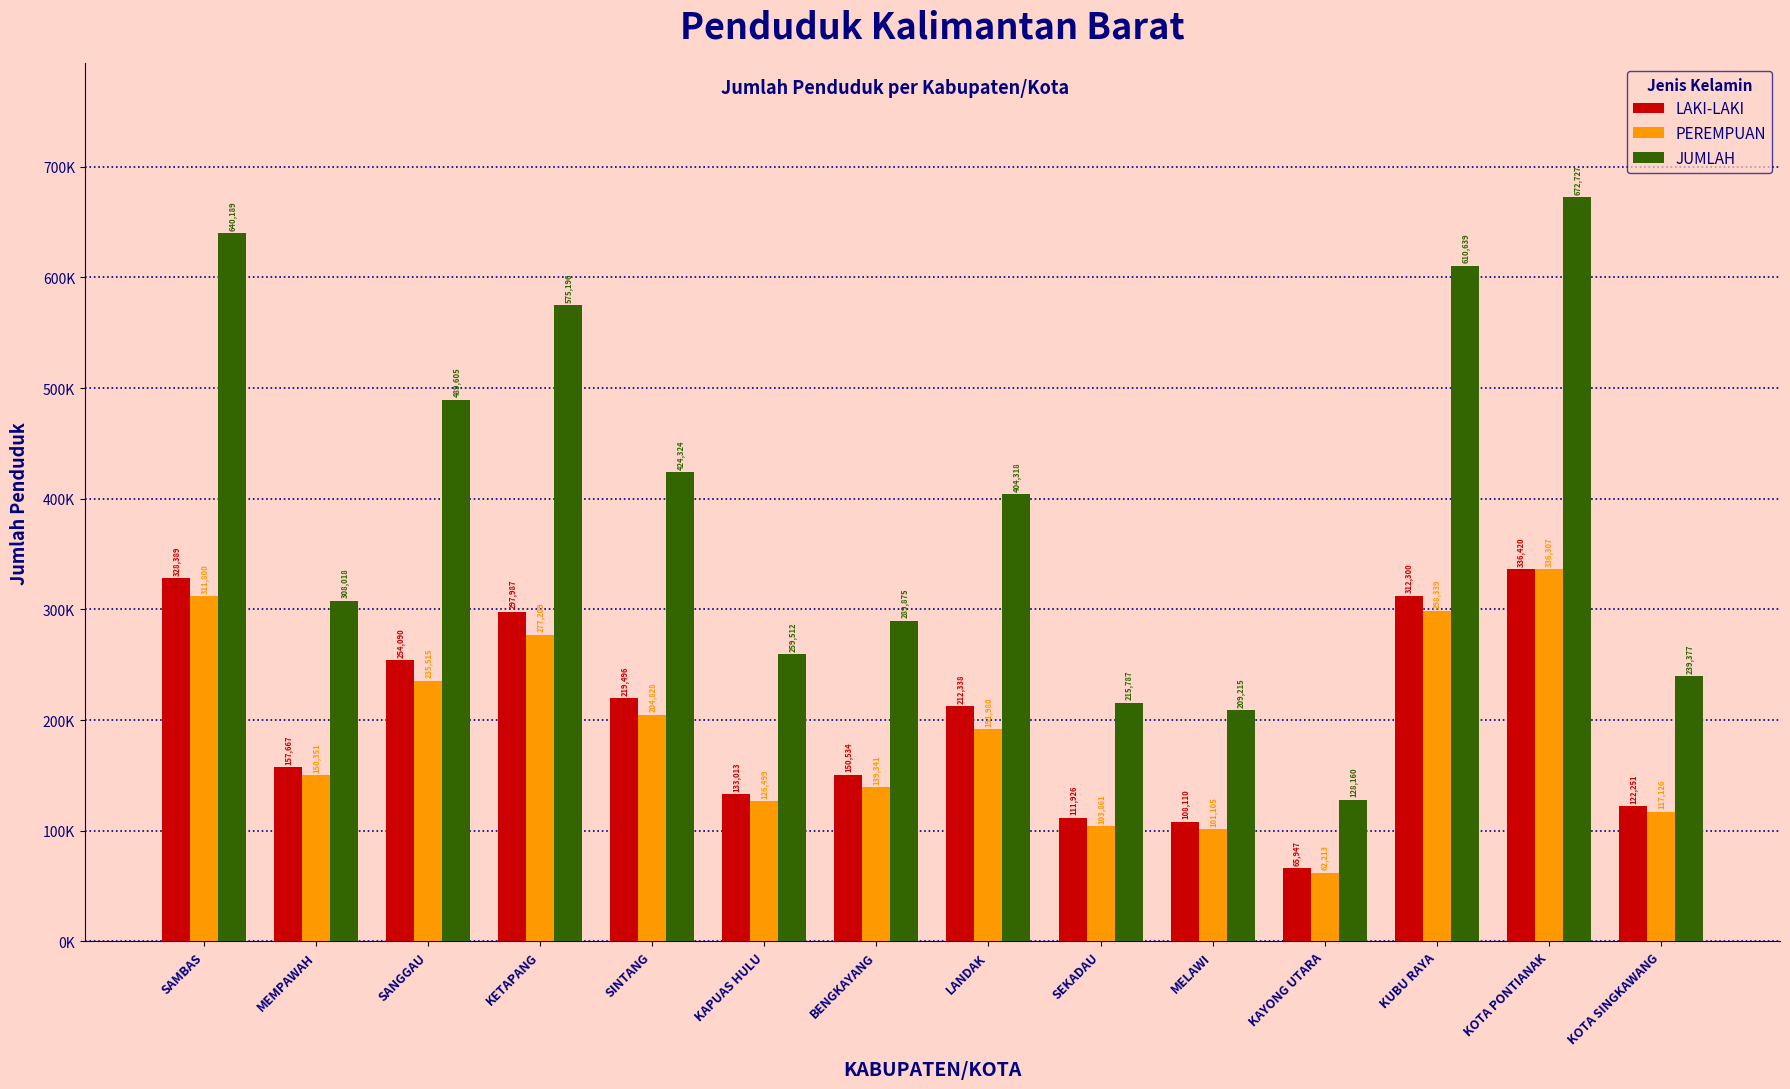

Where is JUMLAH nearest to the value 400443?

LANDAK